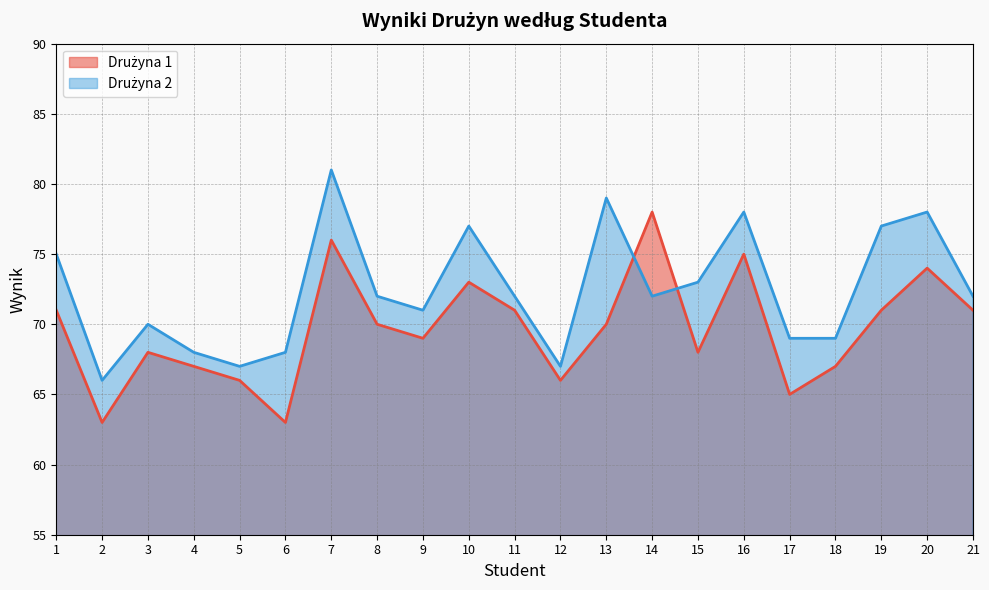

What is the value of the Drużyna 1 point at the 12th from the left?

66